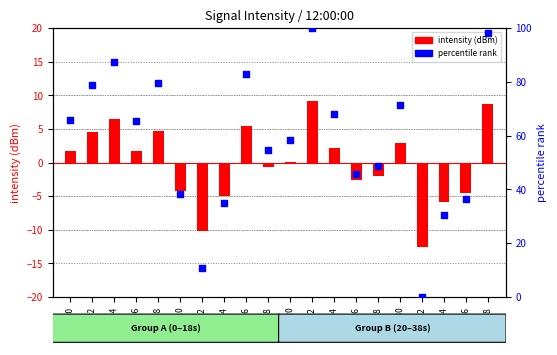

Is the value of intensity (dBm) at s=32 greater than the value of percentile rank at s=26?

No